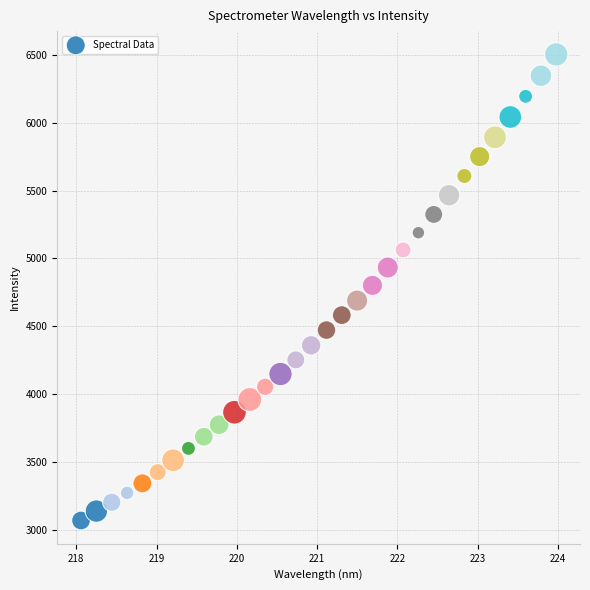

What is the range of X values (max minus min)?

5.9